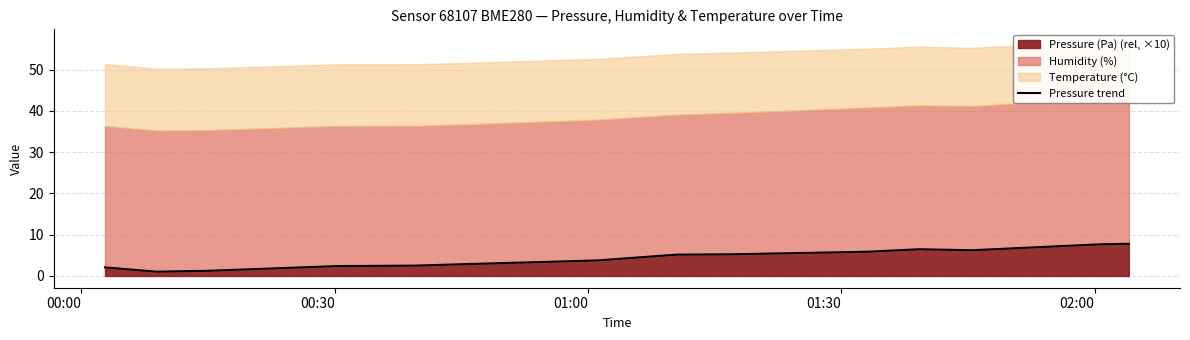

What is the maximum value for Pressure (Pa) (rel, ×10)?

7.8